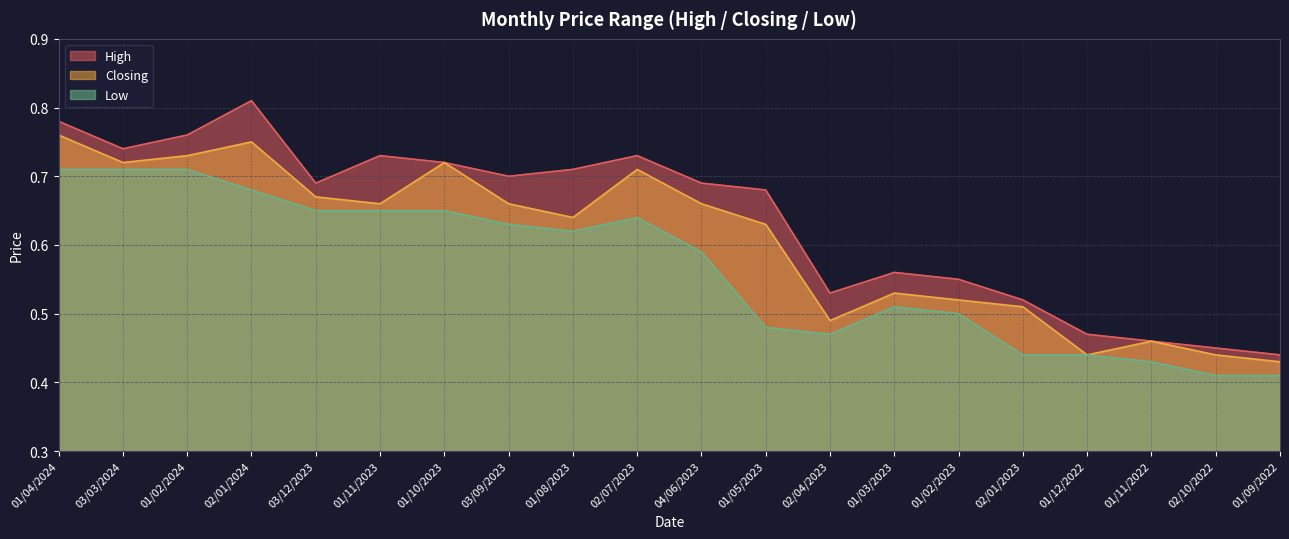

What is the sum of all Low values?

11.3